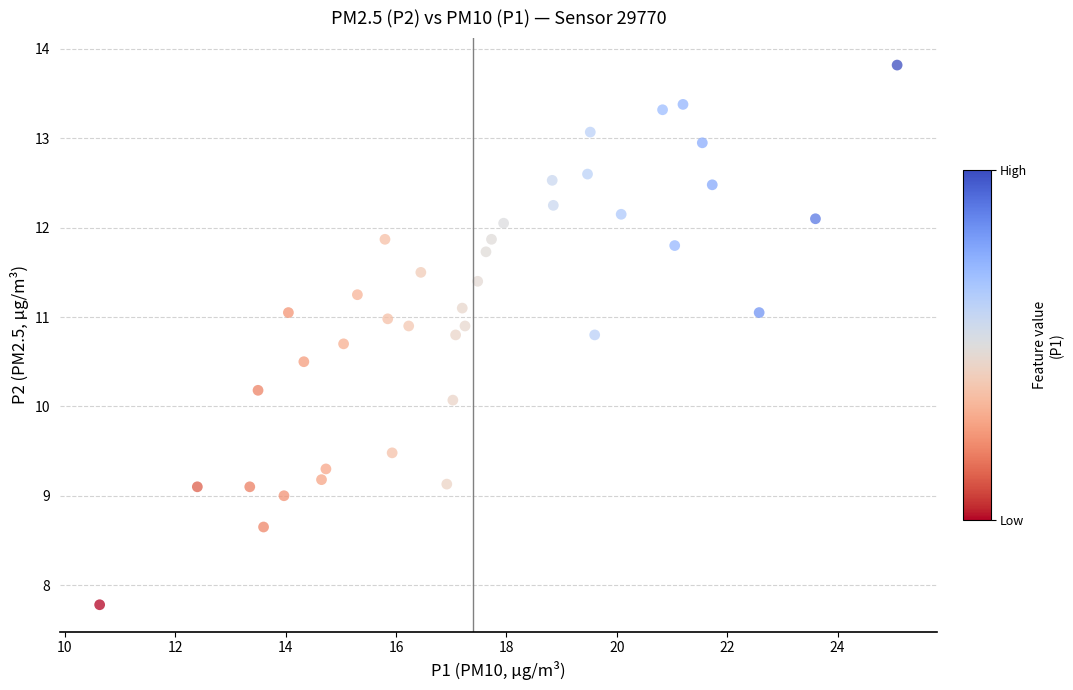

What is the range of Y values (max minus min)?

6.0